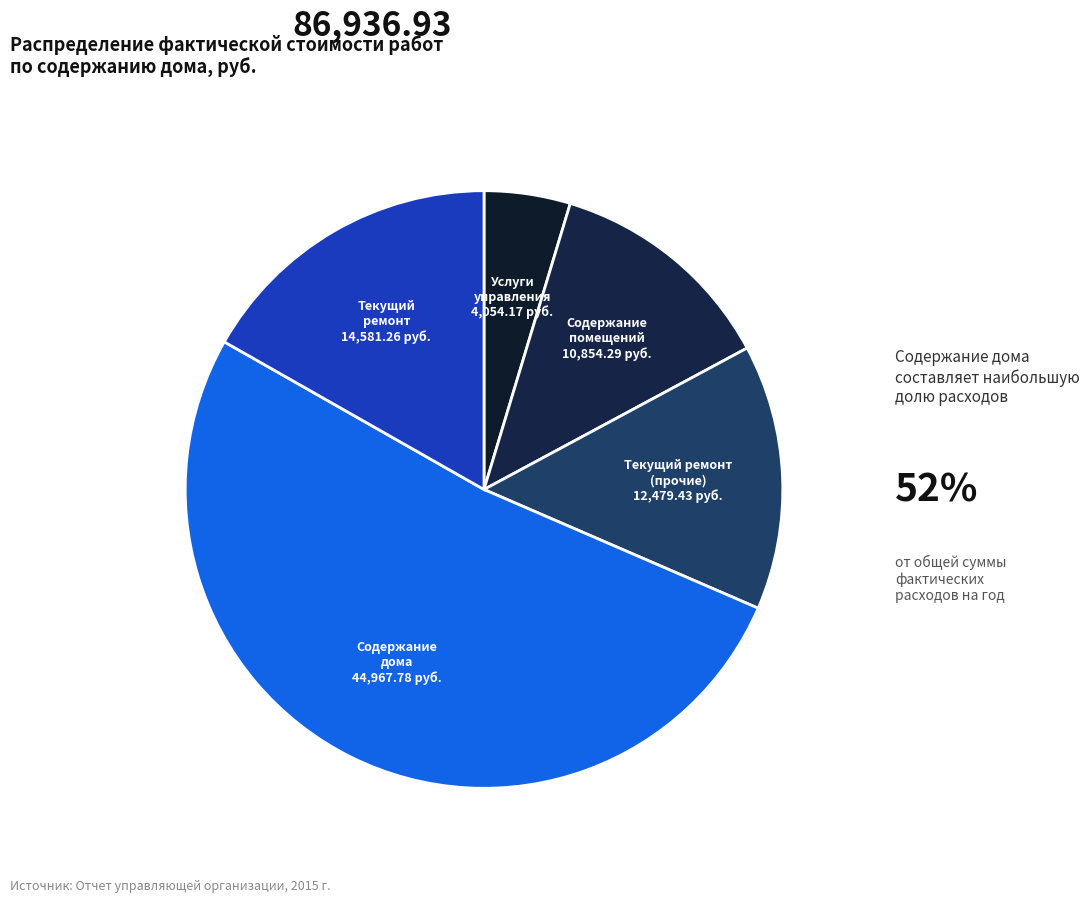

True or false: Содержание дома accounts for 52% of the total.

True